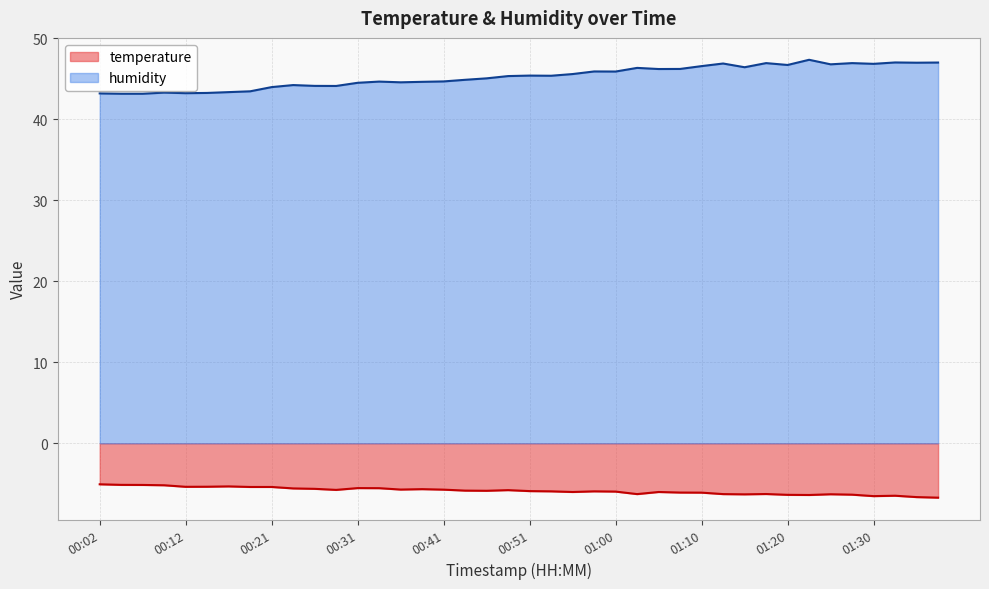

Is it true that temperature equals -1.7 at 00:46?

False